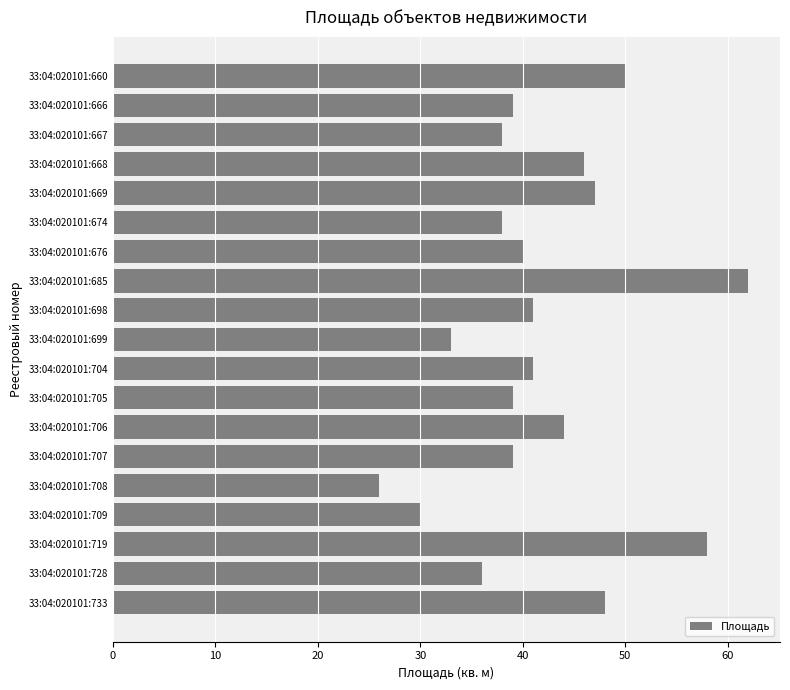

At which category does the chart reach its peak across all series?

33:04:020101:685